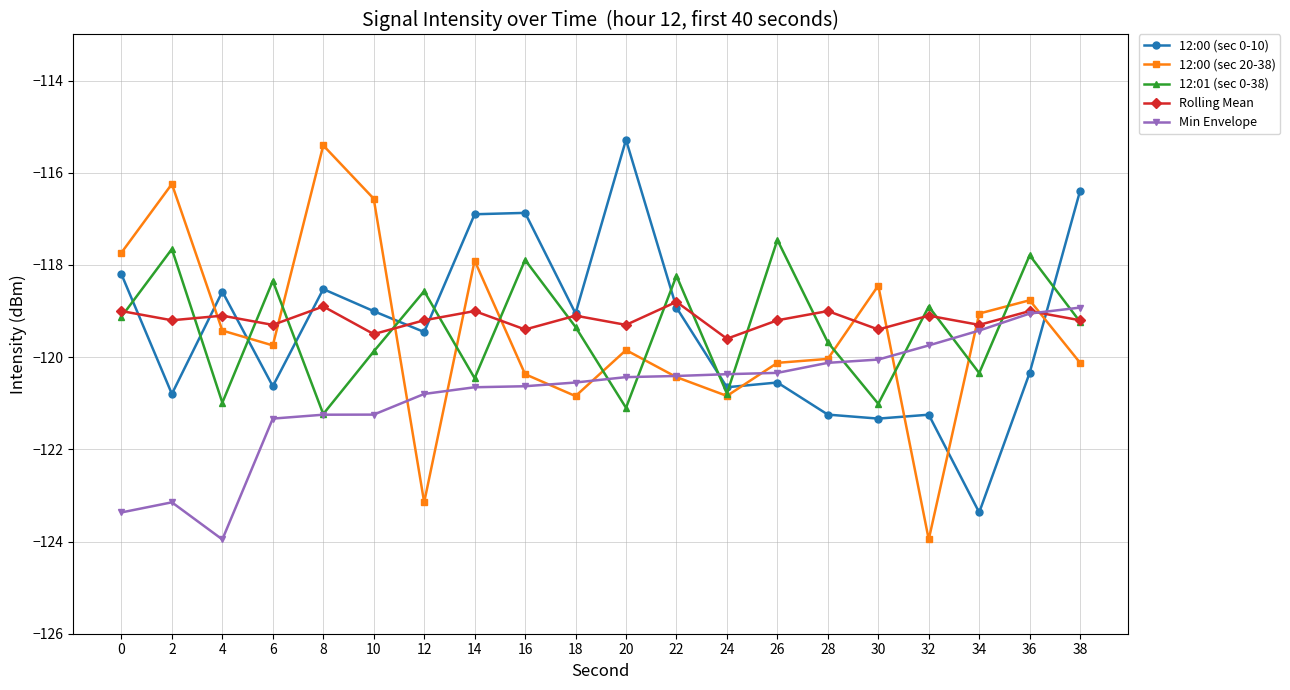

Read the 12:01 (sec 0-38) value at 22.

-118.2